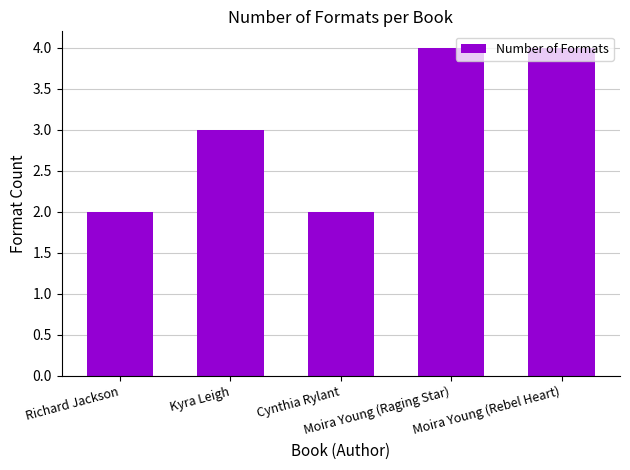

Count the number of categories in the chart.

5